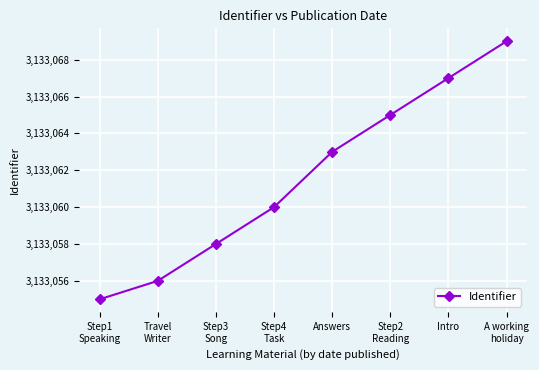

List the labels in order of value, largest first.

A working
holiday, Intro, Step2
Reading, Answers, Step4
Task, Step3
Song, Travel
Writer, Step1
Speaking